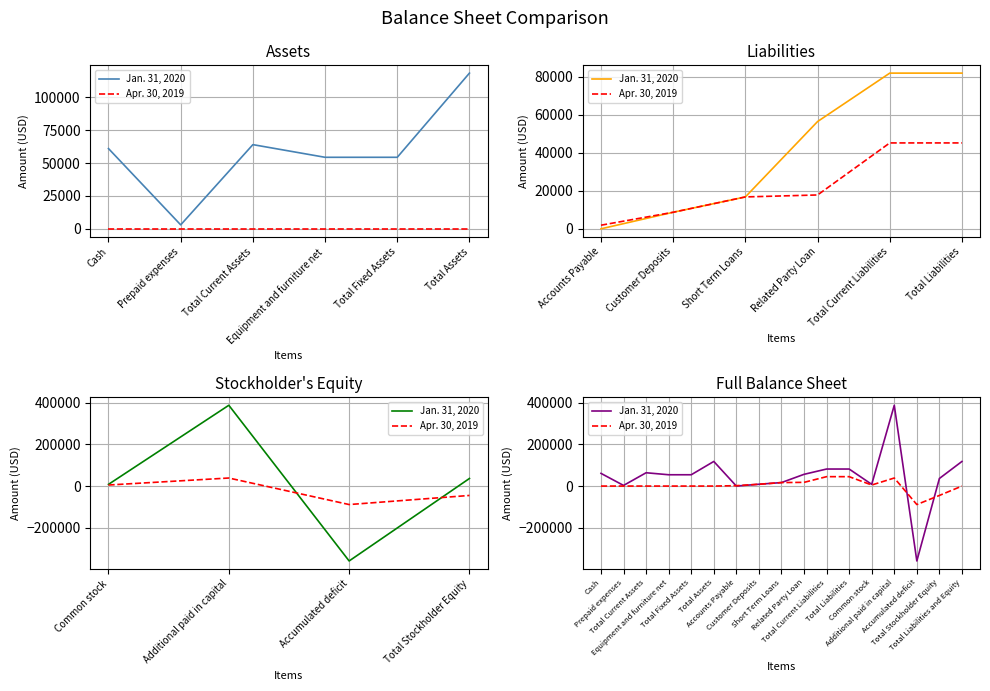

How many times do Apr. 30, 2019 and Jan. 31, 2020 cross each other?

3